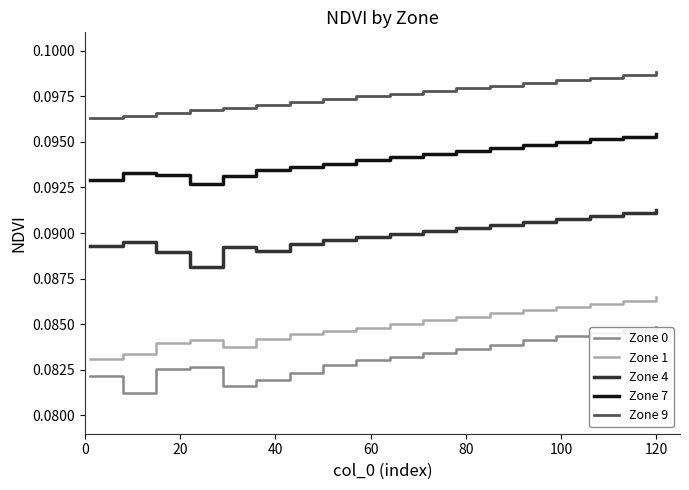

Which series has the largest total across all categories?

Zone 9